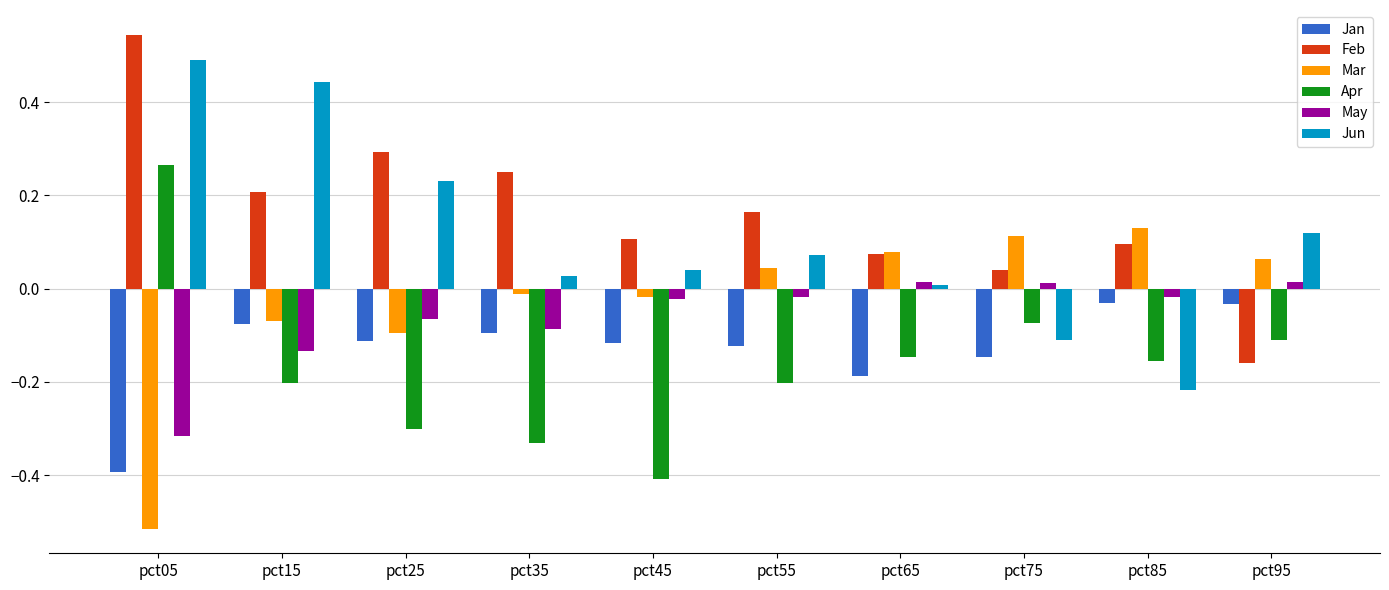

At which label is Feb closest to 0?

pct75